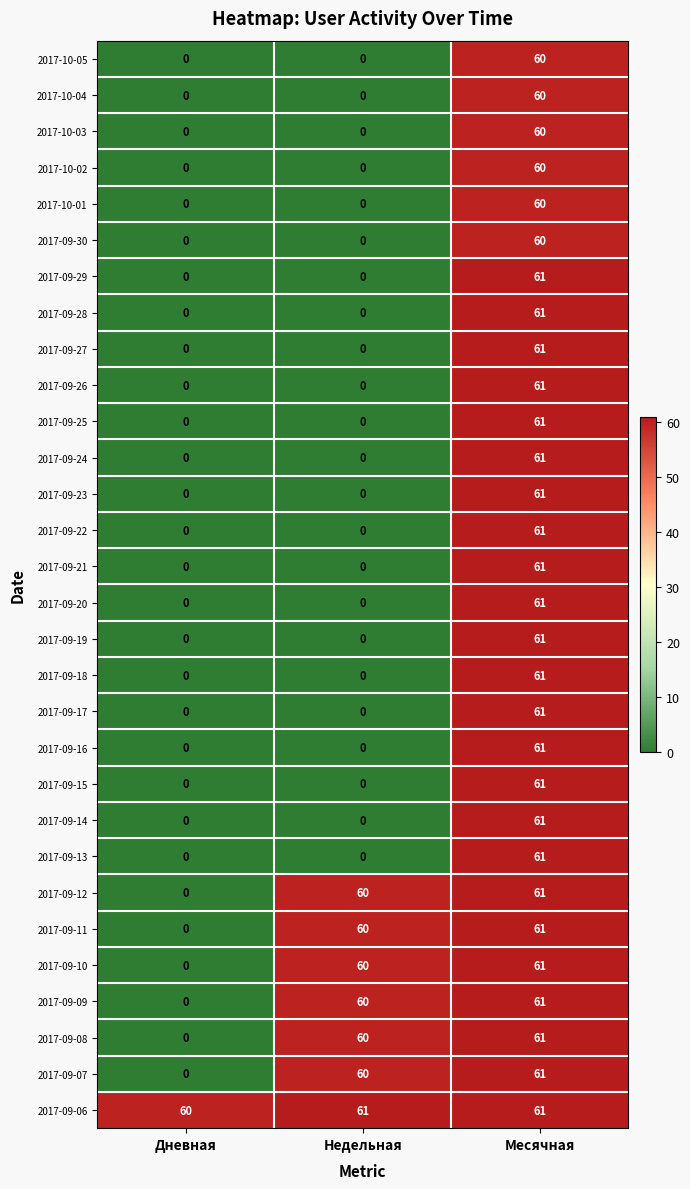

Which series has the largest total across all categories?

2017-09-06